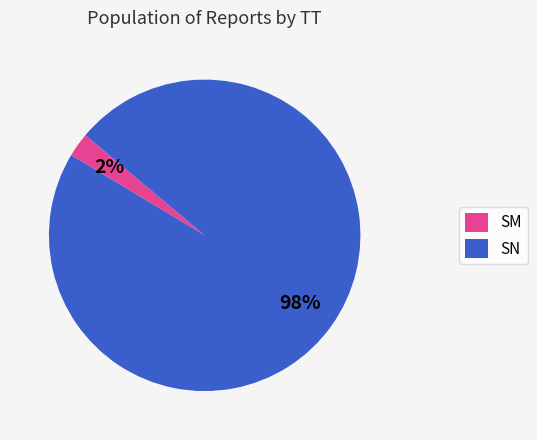

Does SM account for over 50% of the chart?

No